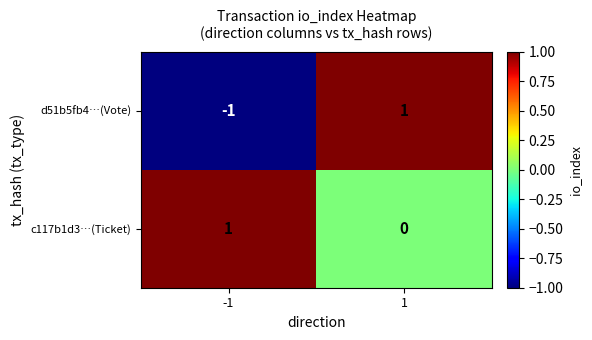

List the labels in order of c117b1d3…(Ticket) value, smallest first.

1, -1